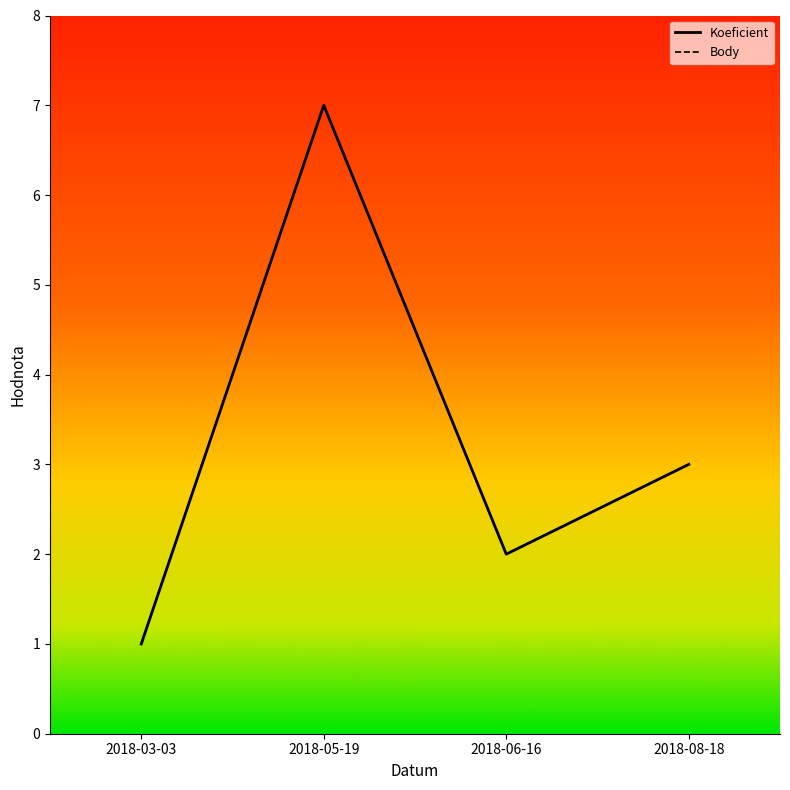

How many distinct data groups are displayed?

2